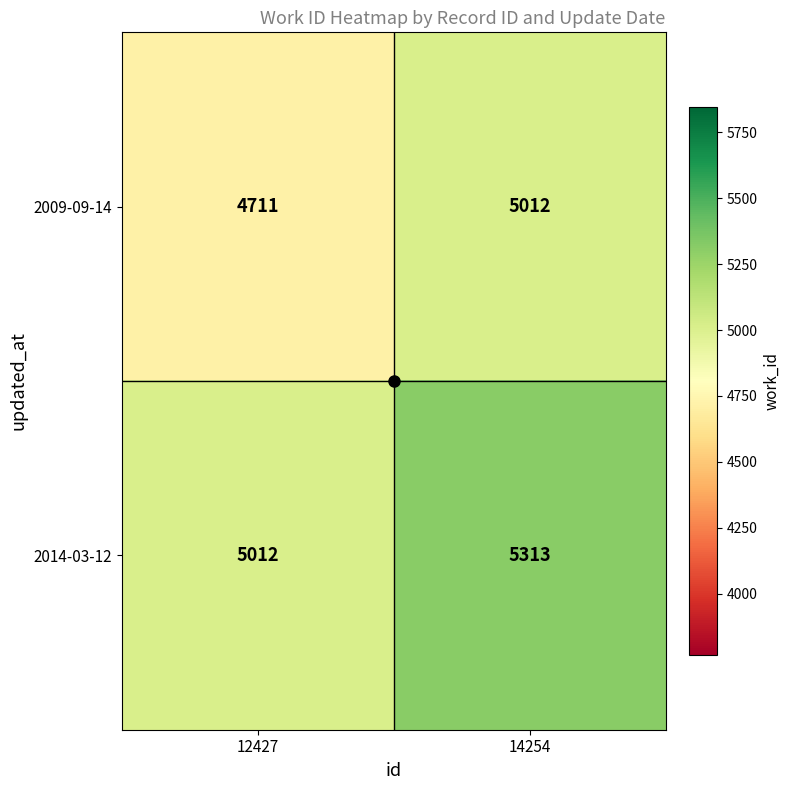

Which category has the lowest value in the 2009-09-14 series?

12427